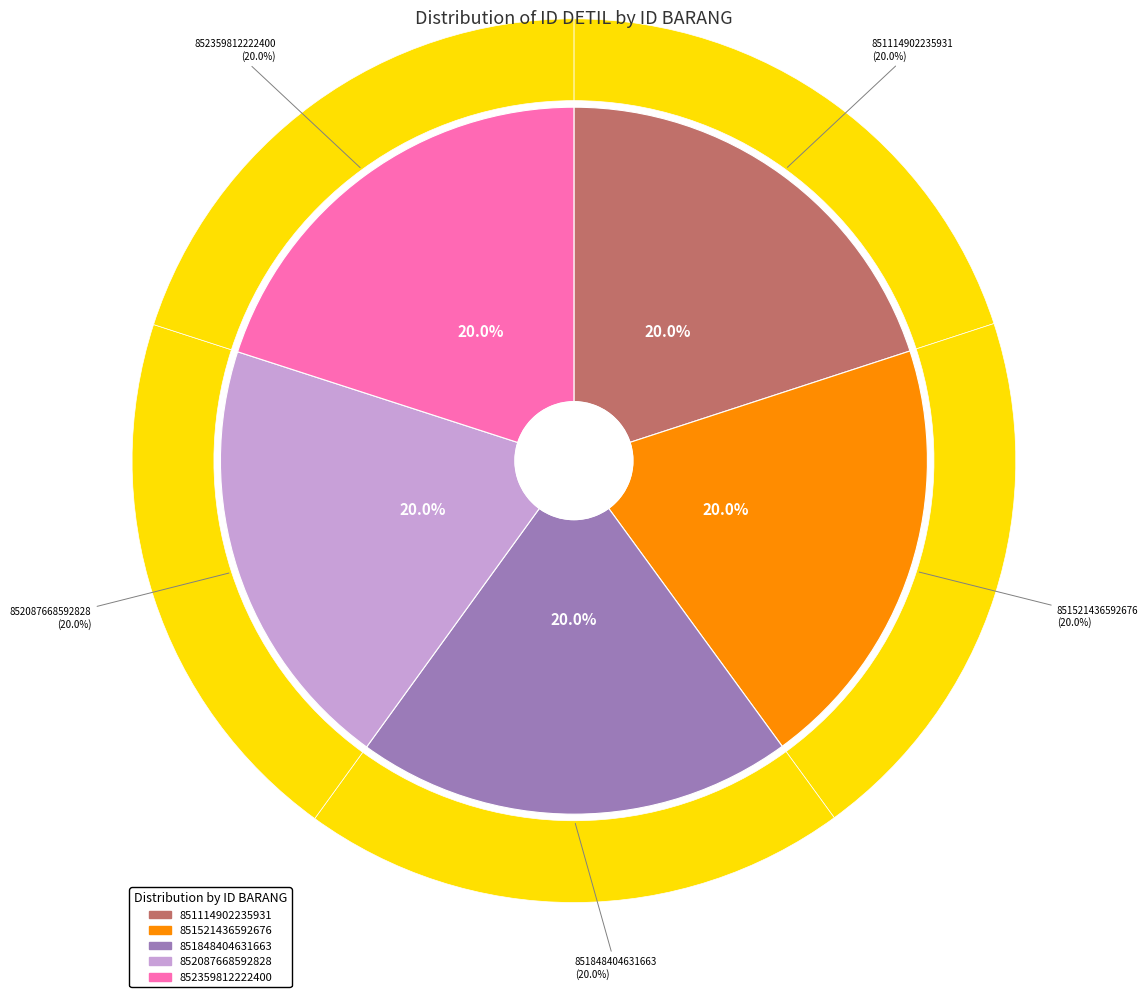

Count the number of slices in the pie.

5